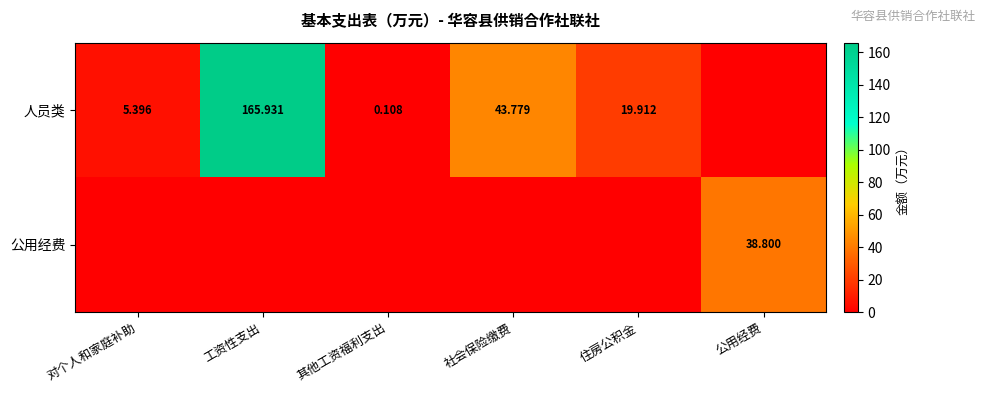

True or false: 人员类 has a value of 0.0 at 公用经费.

True